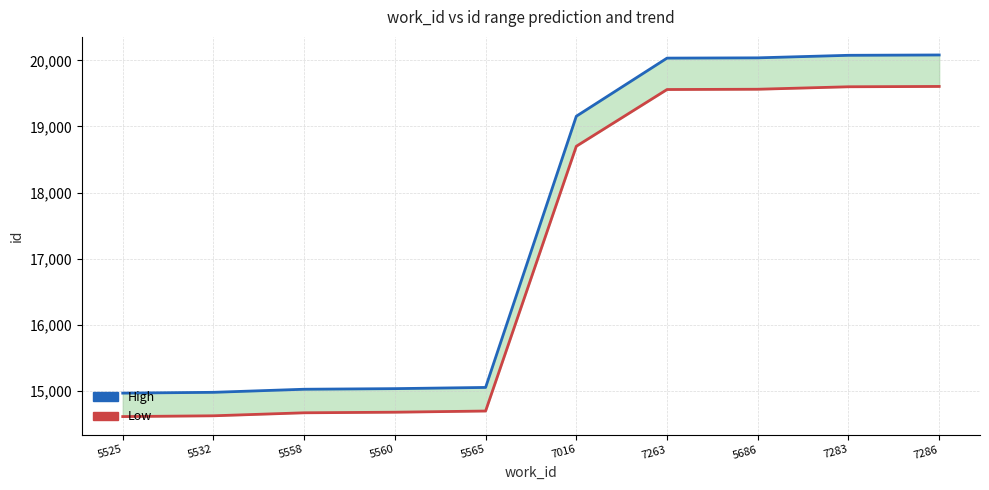

What is the difference between the High values at 5532 and 5686?

5061.0